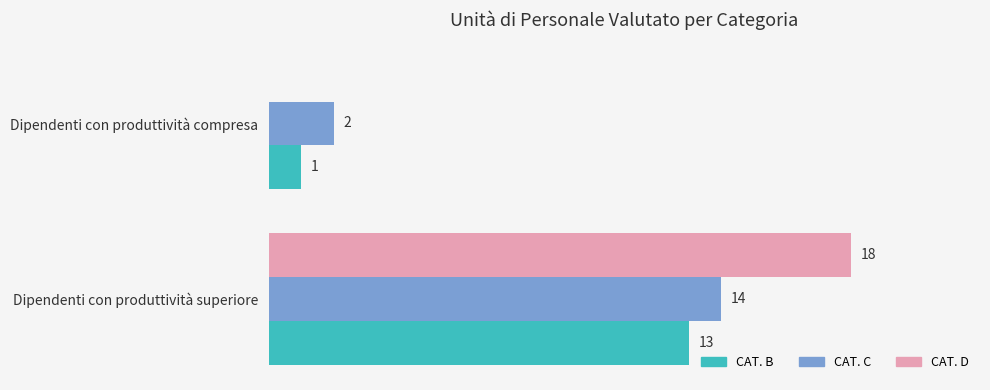

Is the value of CAT. B at Dipendenti con produttività compresa greater than the value of CAT. D at Dipendenti con produttività superiore?

No